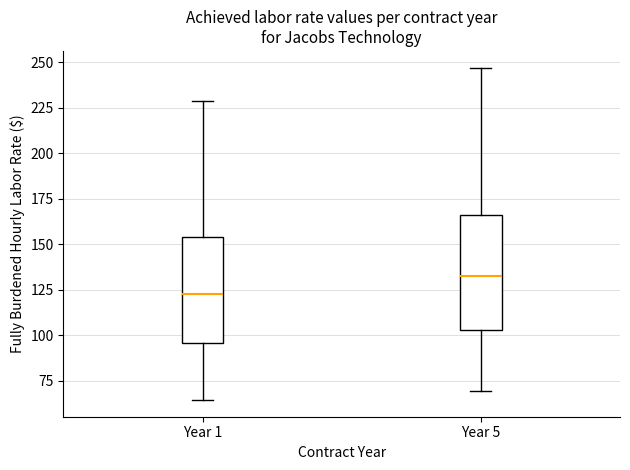

Reading left to right, transcribe this box plot: for each box, give where its median line is, the range the box spans, and where its two whiskers end, as read against the y-axis. The values are not printed on the chart, so give them approximately, as read against the axis.

Year 1: median 125, box 95 to 155, whiskers 65 to 230
Year 5: median 130, box 105 to 165, whiskers 70 to 245